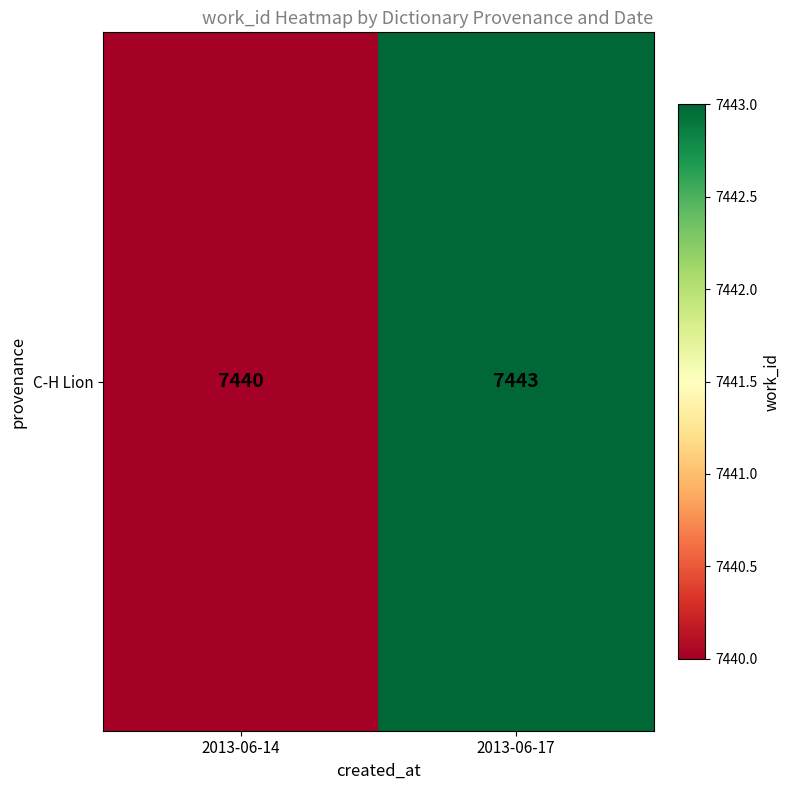

What is the average value?

7442